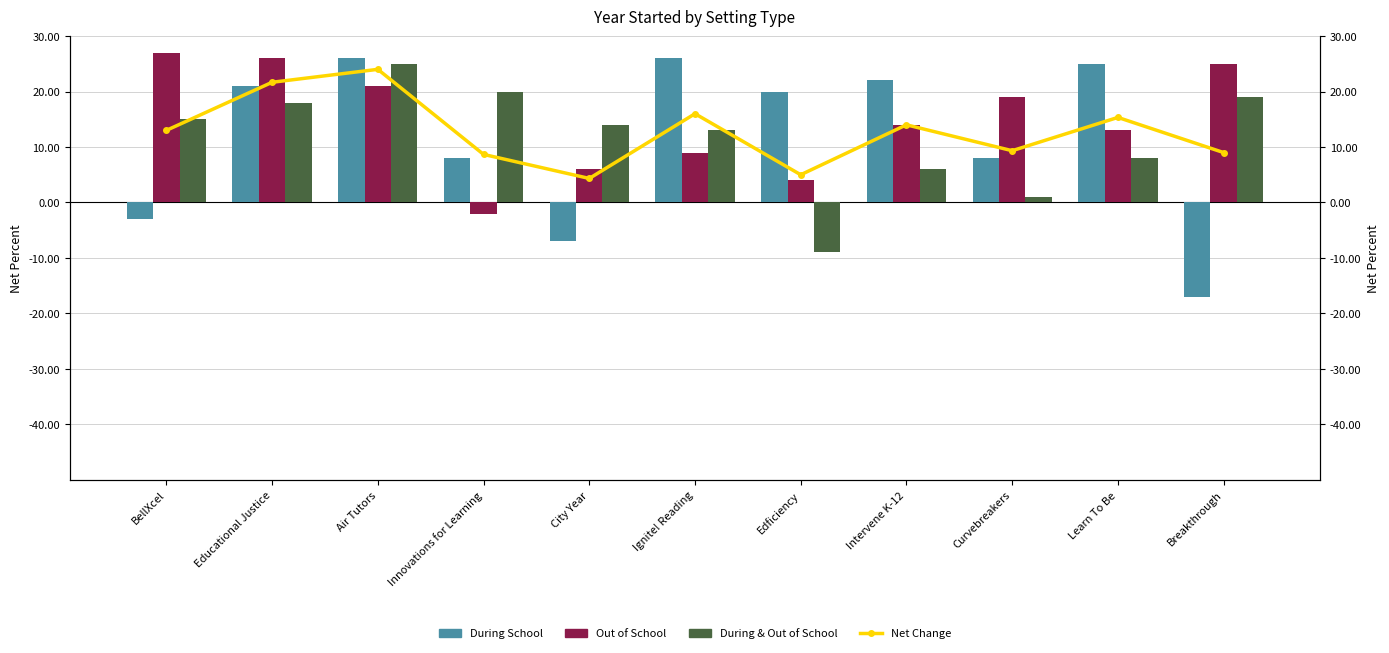

Which has a higher value, Air Tutors or Learn To Be?

Air Tutors